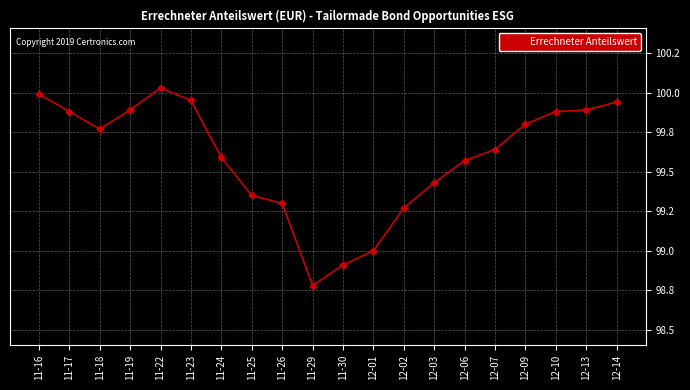

True or false: the data shows 143.9 at 11-29.

False